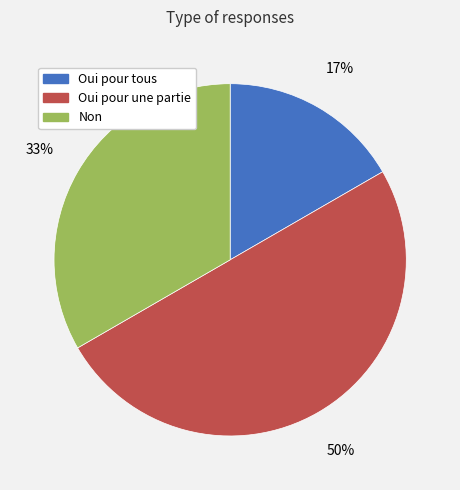

What percentage is the Oui pour tous slice, to the nearest percent?

17%